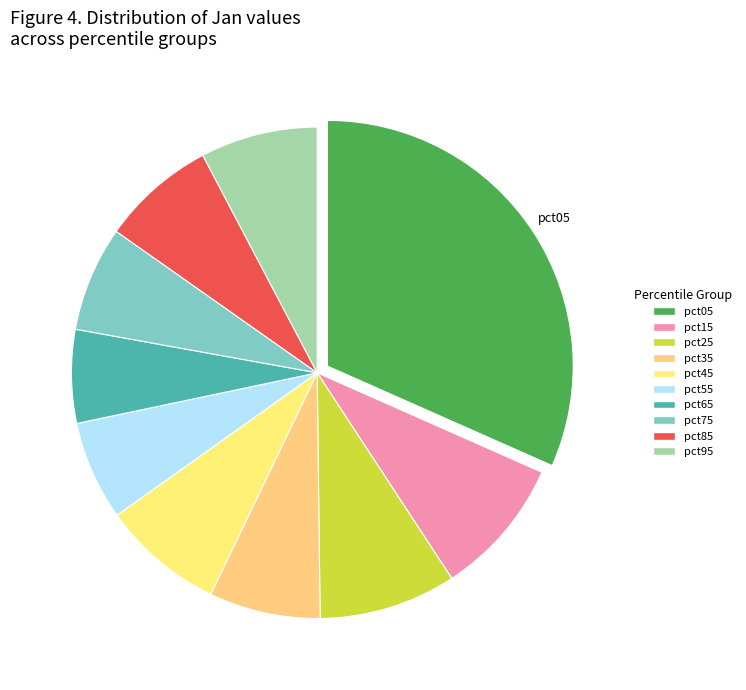

Which slice is the largest?

pct05